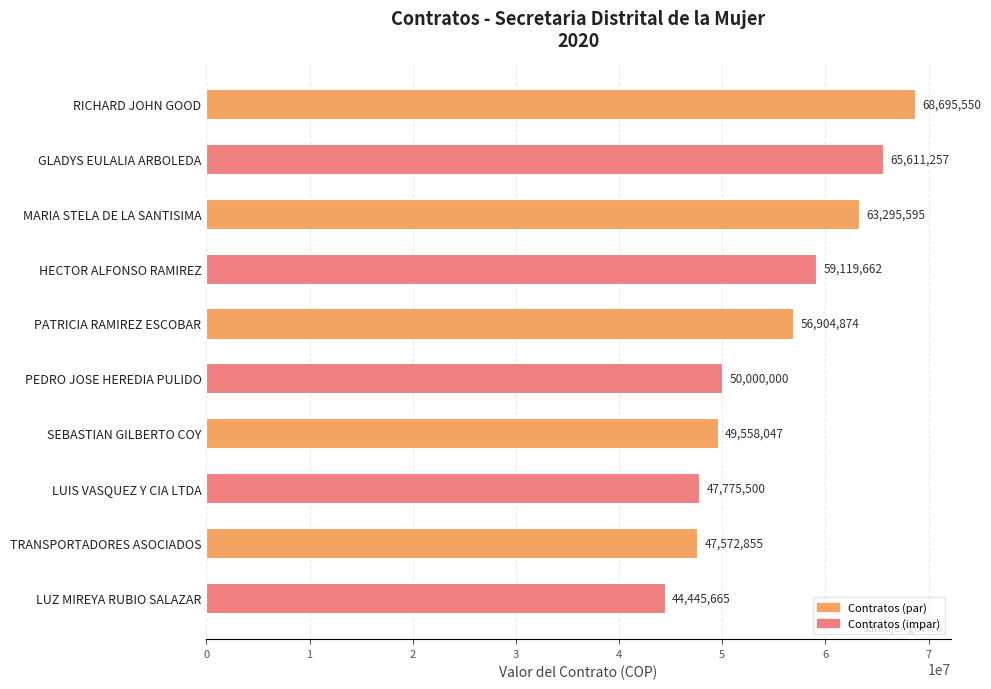

What is the difference between the second highest and second lowest values?

18038402